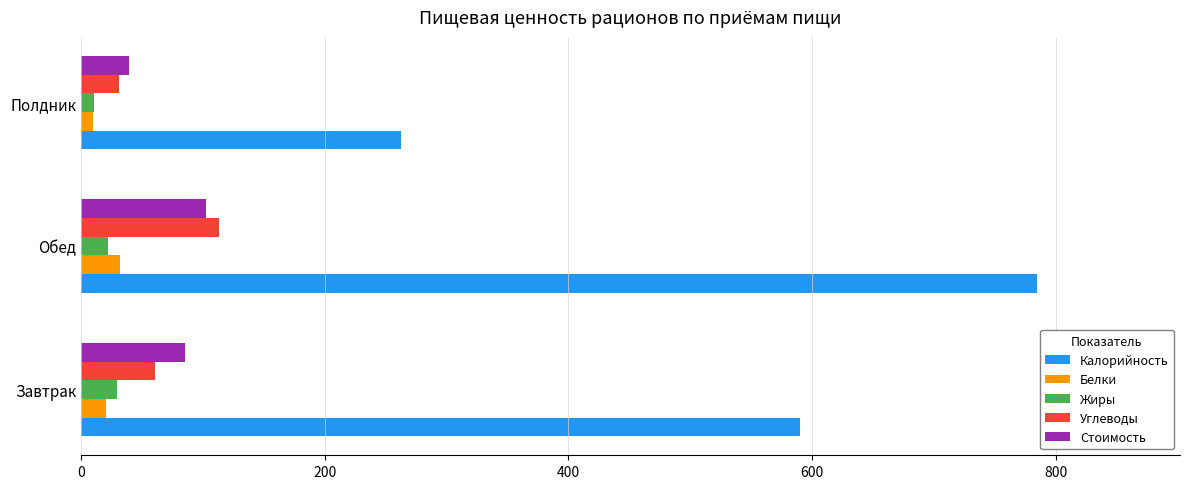

At how many categories does at least one series exceed 257?

3